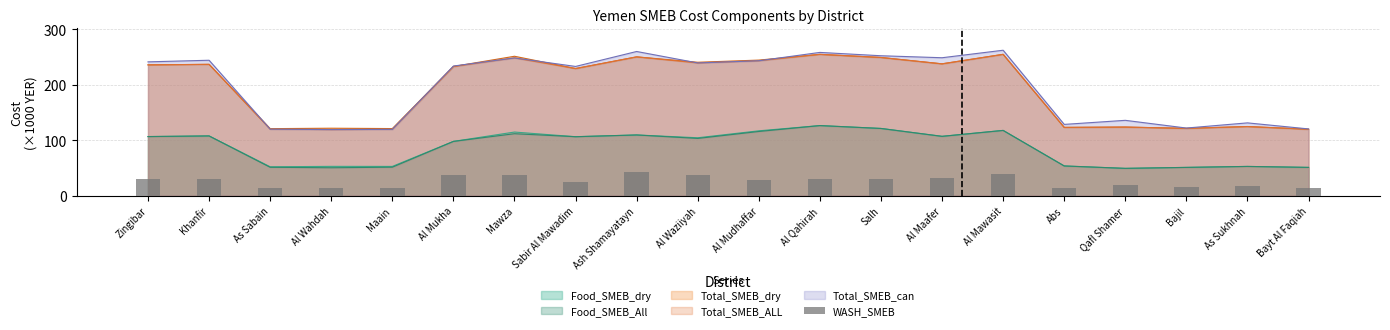

Between Maain and Salh, which is larger?

Salh